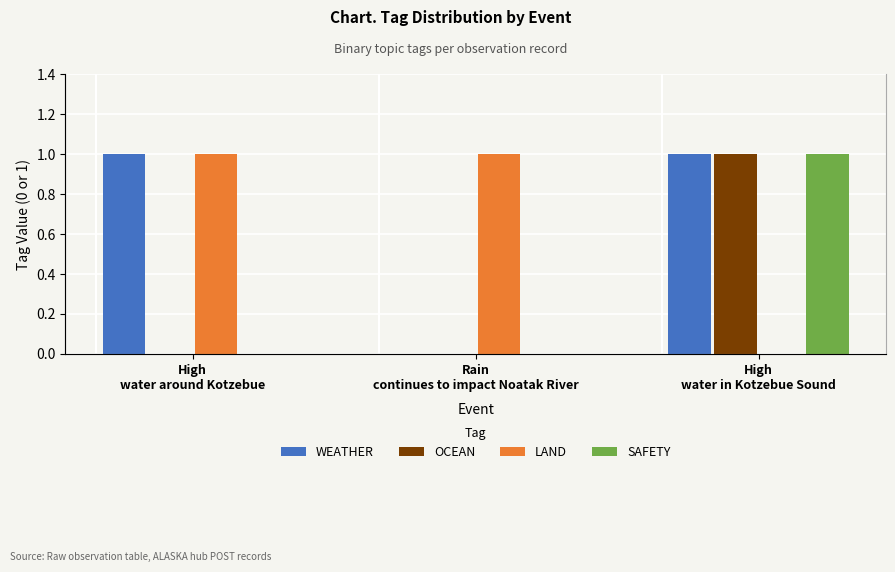

Between Rain
continues to impact Noatak River and High
water in Kotzebue Sound, which series saw the biggest shift?

WEATHER